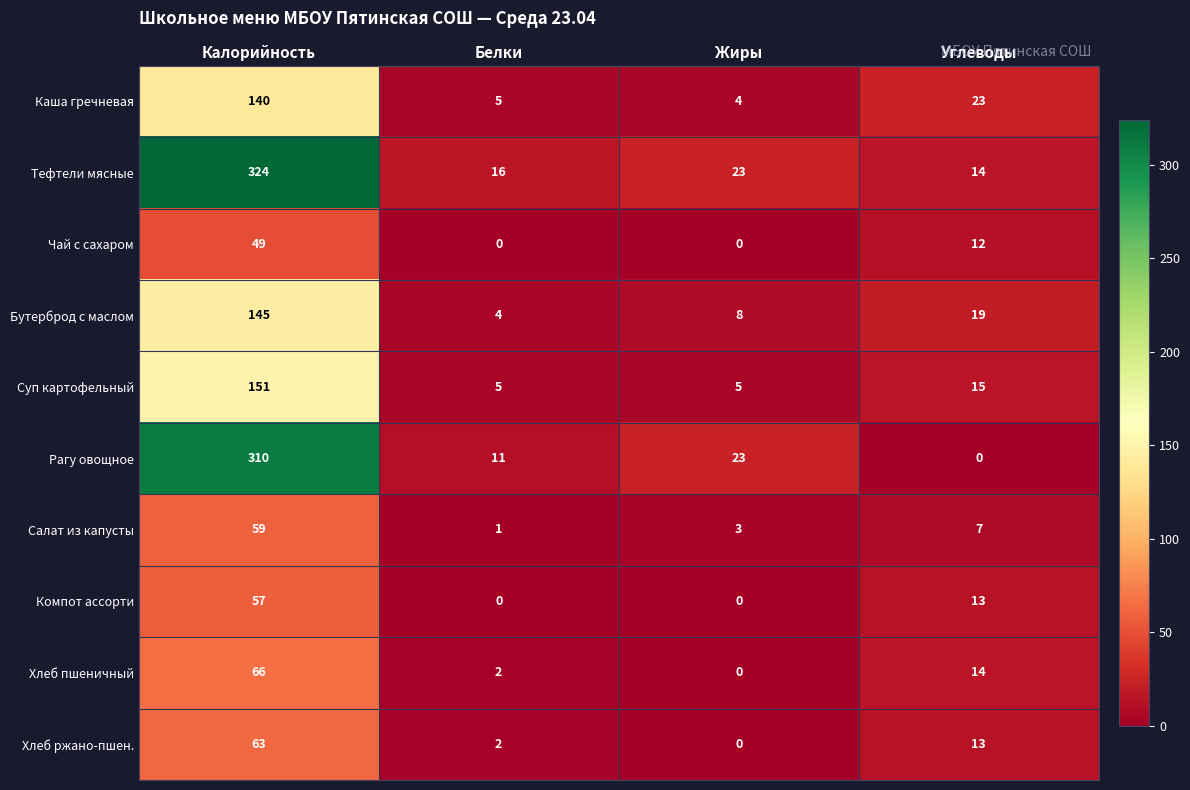

Count the number of categories in the chart.

4